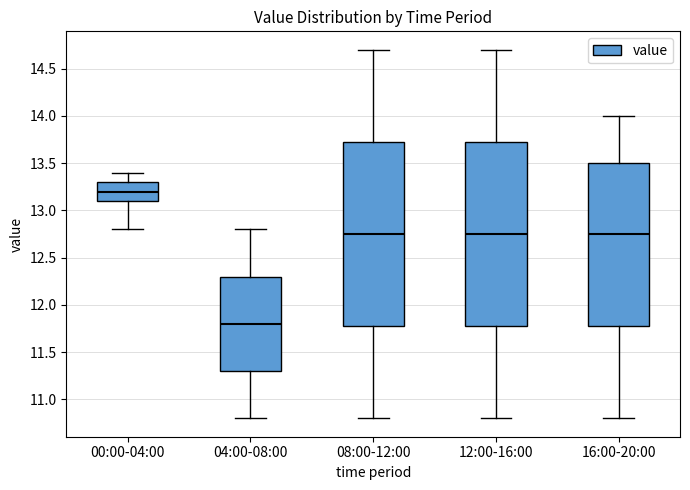

Which box's median line is the highest?

00:00-04:00